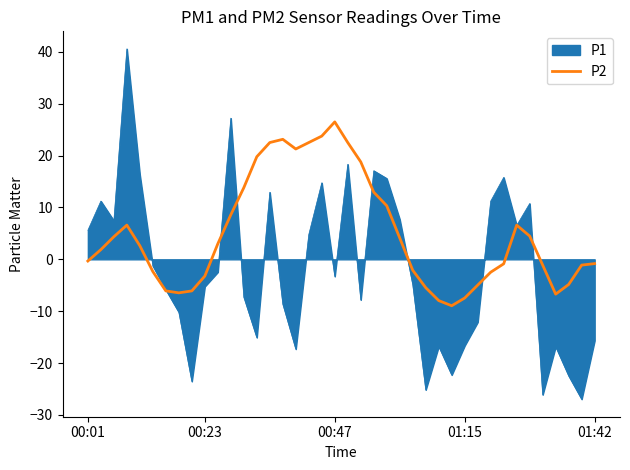

Which series has the largest total across all categories?

P2